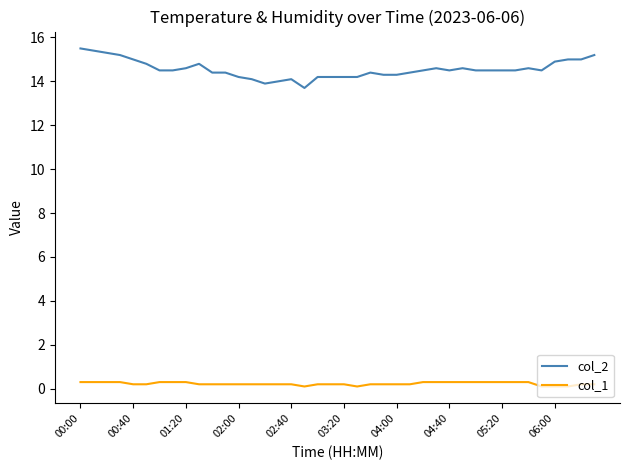

Reading right to left, what are all the values shown in this chart?

col_2: 15.2	15.0	15.0	14.9	14.5	14.6	14.5	14.5	14.5	14.5	14.6	14.5	14.6	14.5	14.4	14.3	14.3	14.4	14.2	14.2	14.2	14.2	13.7	14.1	14.0	13.9	14.1	14.2	14.4	14.4	14.8	14.6	14.5	14.5	14.8	15.0	15.2	15.3	15.4	15.5
col_1: 0.2	0.2	0.1	0.1	0.1	0.3	0.3	0.3	0.3	0.3	0.3	0.3	0.3	0.3	0.2	0.2	0.2	0.2	0.1	0.2	0.2	0.2	0.1	0.2	0.2	0.2	0.2	0.2	0.2	0.2	0.2	0.3	0.3	0.3	0.2	0.2	0.3	0.3	0.3	0.3